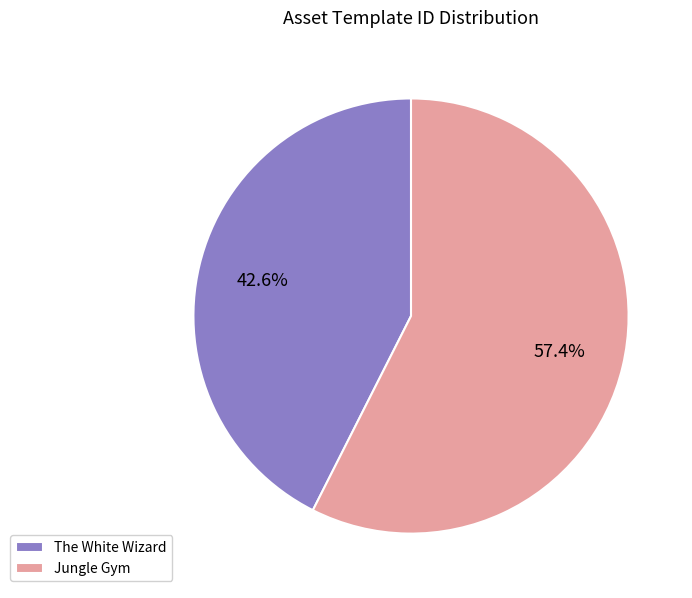

Rank the categories by value from highest to lowest.

Jungle Gym, The White Wizard